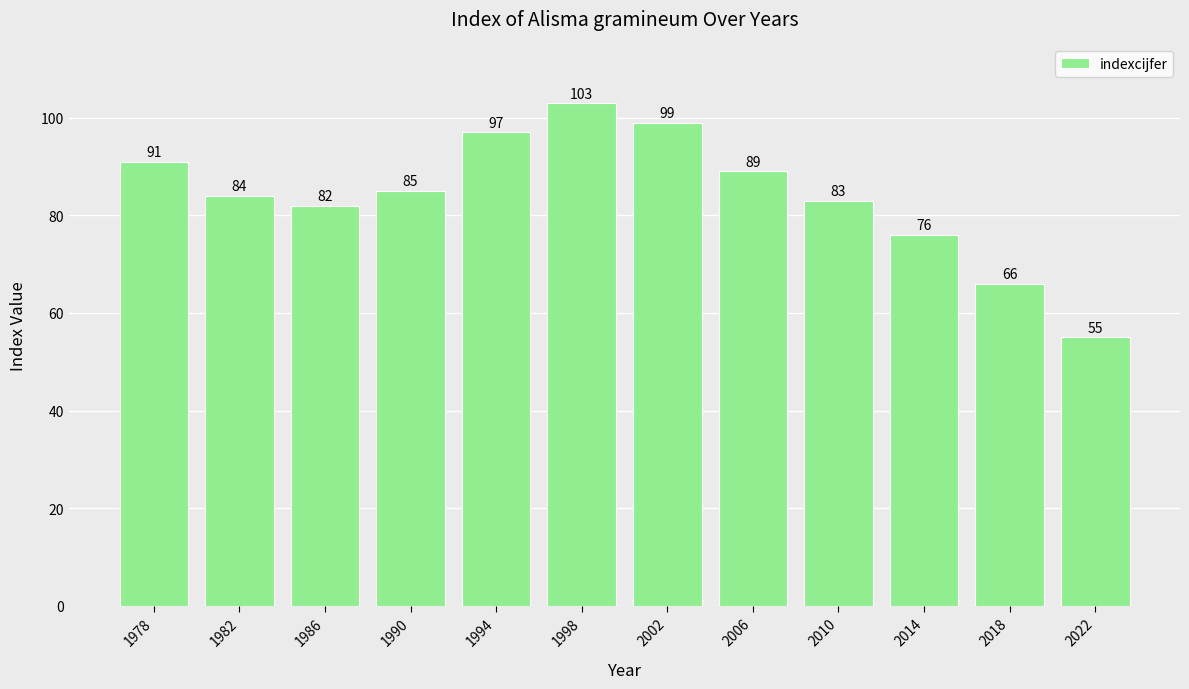

At which label does the data first exceed 85?

1978